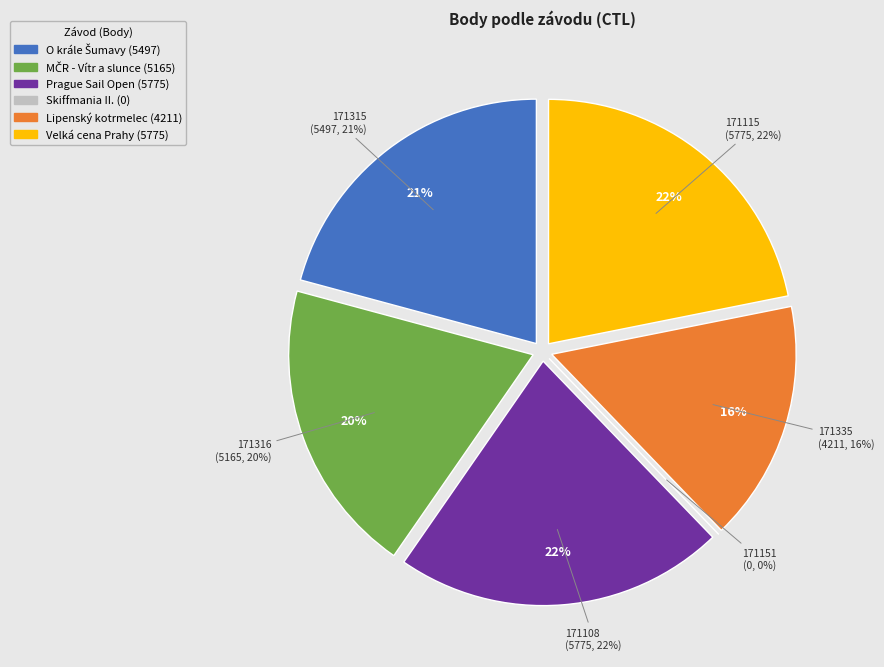

To the nearest percent, what is the average slice percentage?

17%